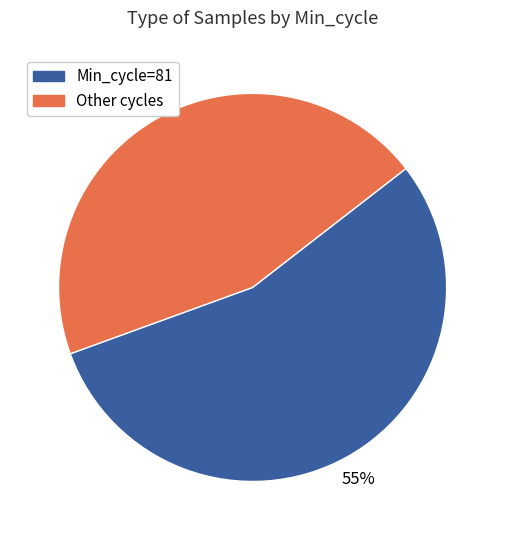

Does any single category account for the majority?

Yes